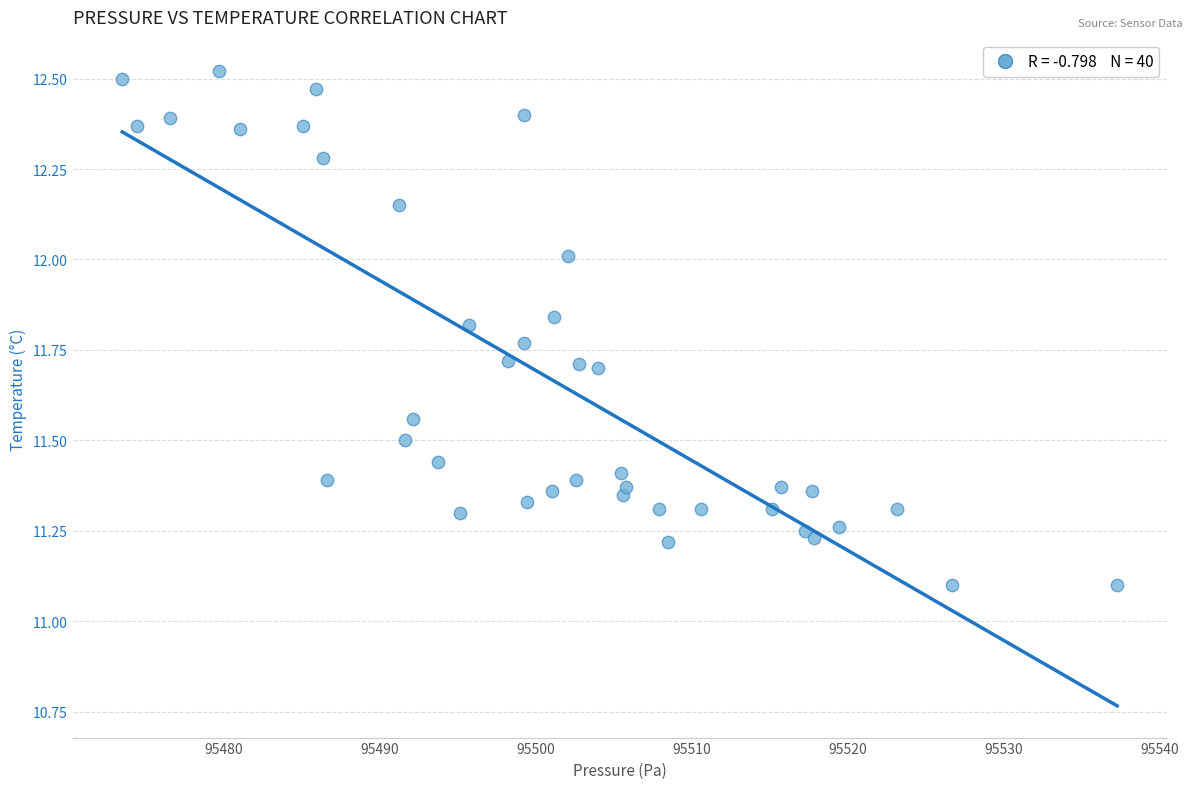

What is the range of X values (max minus min)?

63.8